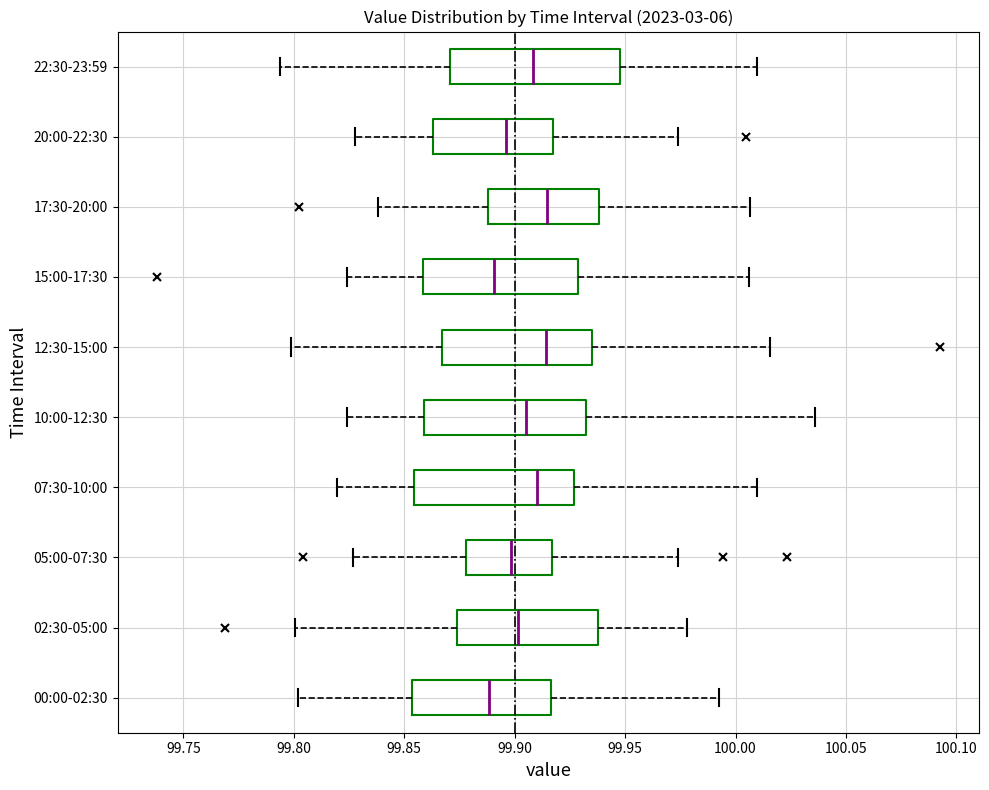

Reading bottom to top, transcribe this box plot: for each box, give where its median line is, the range the box spans, and where its two whiskers end, as read against the x-axis. The values are not printed on the chart, so give them approximately, as read against the axis.

00:00-02:30: median 99.890, box 99.855 to 99.915, whiskers 99.800 to 99.995
02:30-05:00: median 99.900, box 99.875 to 99.940, whiskers 99.800 to 99.980
05:00-07:30: median 99.900, box 99.880 to 99.915, whiskers 99.825 to 99.975
07:30-10:00: median 99.910, box 99.855 to 99.925, whiskers 99.820 to 100.010
10:00-12:30: median 99.905, box 99.860 to 99.930, whiskers 99.825 to 100.035
12:30-15:00: median 99.915, box 99.865 to 99.935, whiskers 99.800 to 100.015
15:00-17:30: median 99.890, box 99.860 to 99.930, whiskers 99.825 to 100.005
17:30-20:00: median 99.915, box 99.890 to 99.940, whiskers 99.840 to 100.005
20:00-22:30: median 99.895, box 99.865 to 99.915, whiskers 99.830 to 99.975
22:30-23:59: median 99.910, box 99.870 to 99.950, whiskers 99.795 to 100.010